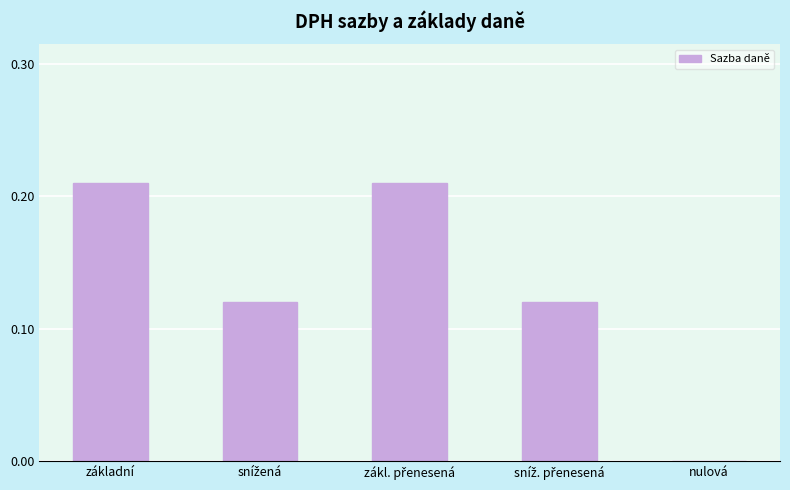

What is the sum of all values?

0.7